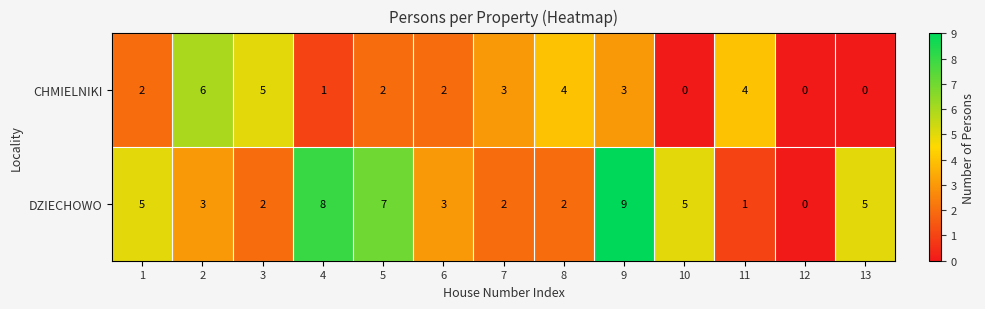

Reading left to right, list all the values displayed in this chart.

CHMIELNIKI: 1=2	2=6	3=5	4=1	5=2	6=2	7=3	8=4	9=3	10=0	11=4	12=0	13=0
DZIECHOWO: 1=5	2=3	3=2	4=8	5=7	6=3	7=2	8=2	9=9	10=5	11=1	12=0	13=5